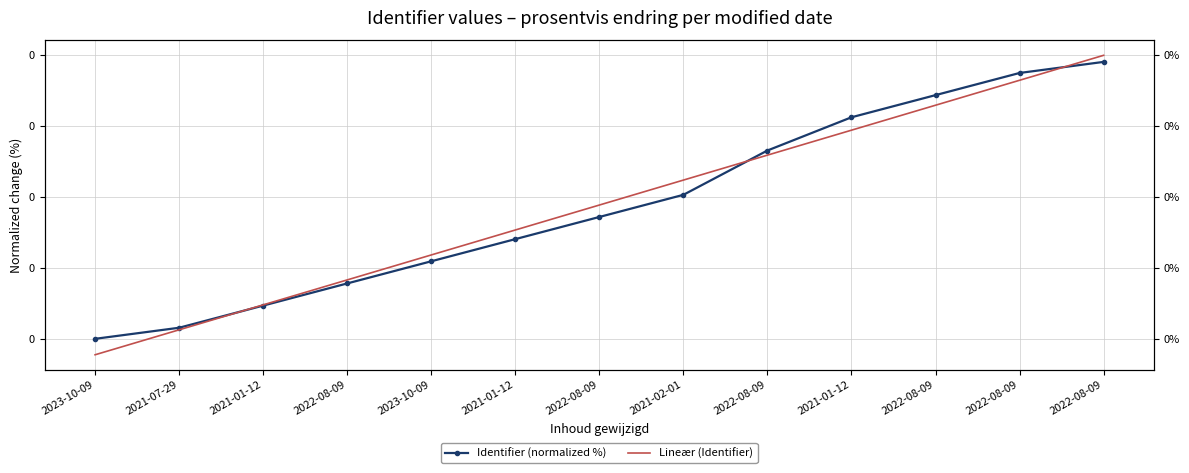

How many values in Identifier (normalized %) are above zero?

12